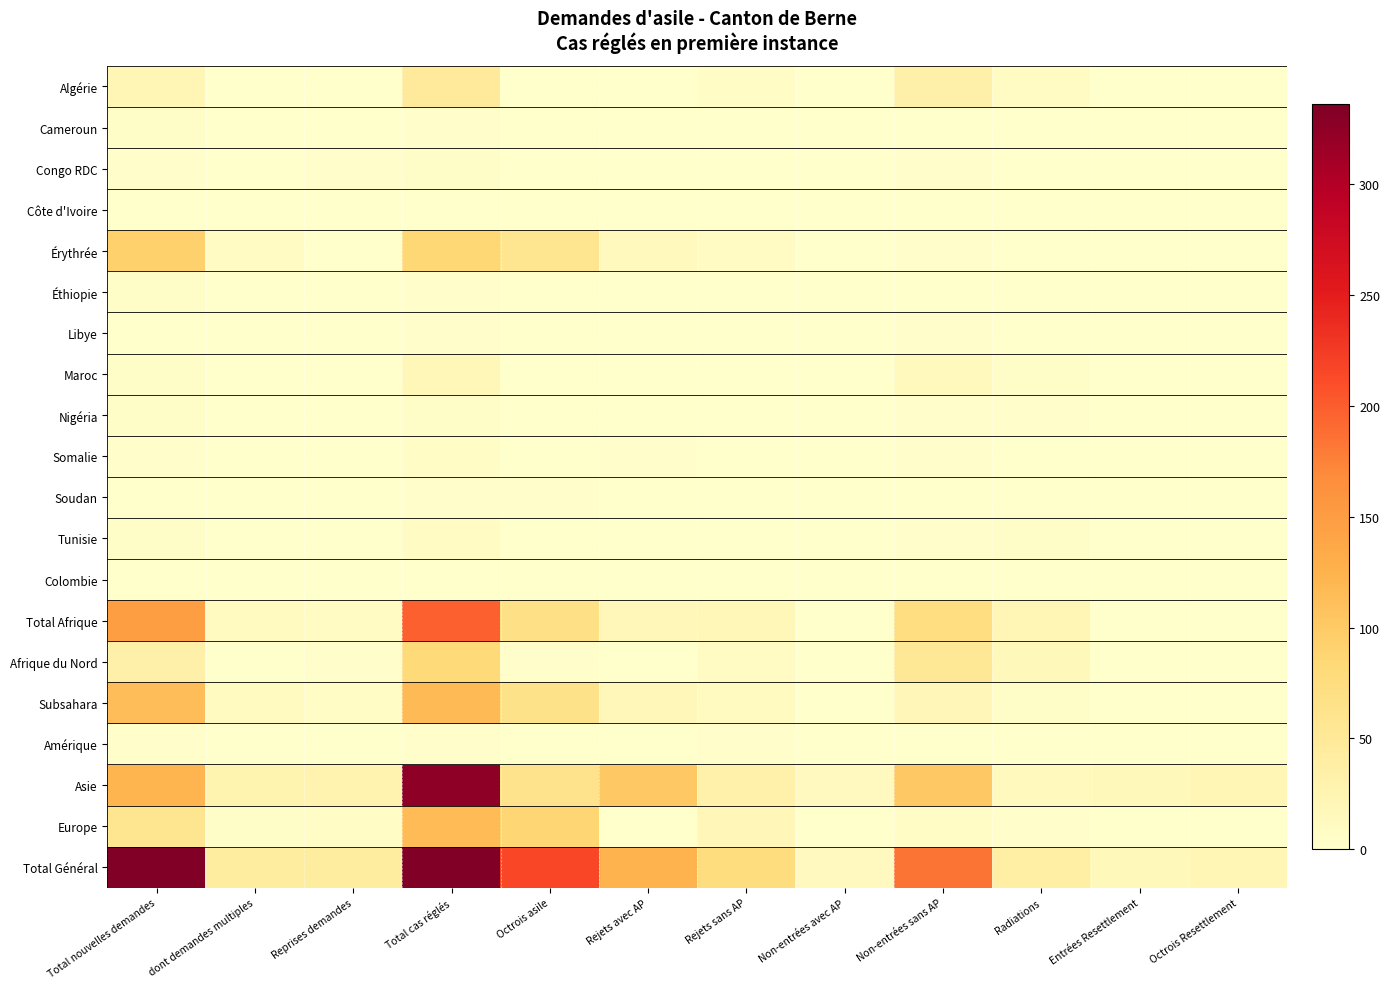

Reading right to left, transcribe all the data shown in this chart.

Algérie: Octrois Resettlement=0	Entrées Resettlement=0	Radiations=8	Non-entrées sans AP=33	Non-entrées avec AP=0	Rejets sans AP=7	Rejets avec AP=0	Octrois asile=0	Total cas réglés=48	Reprises demandes=1	dont demandes multiples=0	Total nouvelles demandes=21
Cameroun: Octrois Resettlement=0	Entrées Resettlement=0	Radiations=0	Non-entrées sans AP=1	Non-entrées avec AP=0	Rejets sans AP=0	Rejets avec AP=0	Octrois asile=1	Total cas réglés=2	Reprises demandes=1	dont demandes multiples=0	Total nouvelles demandes=4
Congo RDC: Octrois Resettlement=0	Entrées Resettlement=0	Radiations=0	Non-entrées sans AP=2	Non-entrées avec AP=0	Rejets sans AP=1	Rejets avec AP=1	Octrois asile=0	Total cas réglés=4	Reprises demandes=3	dont demandes multiples=0	Total nouvelles demandes=3
Côte d'Ivoire: Octrois Resettlement=0	Entrées Resettlement=0	Radiations=0	Non-entrées sans AP=0	Non-entrées avec AP=0	Rejets sans AP=0	Rejets avec AP=0	Octrois asile=1	Total cas réglés=1	Reprises demandes=1	dont demandes multiples=0	Total nouvelles demandes=1
Érythrée: Octrois Resettlement=0	Entrées Resettlement=0	Radiations=0	Non-entrées sans AP=3	Non-entrées avec AP=0	Rejets sans AP=10	Rejets avec AP=14	Octrois asile=57	Total cas réglés=84	Reprises demandes=0	dont demandes multiples=9	Total nouvelles demandes=92
Éthiopie: Octrois Resettlement=0	Entrées Resettlement=0	Radiations=0	Non-entrées sans AP=1	Non-entrées avec AP=0	Rejets sans AP=0	Rejets avec AP=1	Octrois asile=1	Total cas réglés=3	Reprises demandes=0	dont demandes multiples=1	Total nouvelles demandes=4
Libye: Octrois Resettlement=0	Entrées Resettlement=0	Radiations=0	Non-entrées sans AP=2	Non-entrées avec AP=0	Rejets sans AP=0	Rejets avec AP=0	Octrois asile=1	Total cas réglés=3	Reprises demandes=0	dont demandes multiples=0	Total nouvelles demandes=1
Maroc: Octrois Resettlement=0	Entrées Resettlement=0	Radiations=5	Non-entrées sans AP=14	Non-entrées avec AP=0	Rejets sans AP=0	Rejets avec AP=0	Octrois asile=0	Total cas réglés=19	Reprises demandes=1	dont demandes multiples=0	Total nouvelles demandes=5
Nigéria: Octrois Resettlement=0	Entrées Resettlement=0	Radiations=3	Non-entrées sans AP=2	Non-entrées avec AP=0	Rejets sans AP=0	Rejets avec AP=0	Octrois asile=0	Total cas réglés=5	Reprises demandes=0	dont demandes multiples=1	Total nouvelles demandes=5
Somalie: Octrois Resettlement=0	Entrées Resettlement=0	Radiations=1	Non-entrées sans AP=3	Non-entrées avec AP=0	Rejets sans AP=0	Rejets avec AP=2	Octrois asile=0	Total cas réglés=6	Reprises demandes=0	dont demandes multiples=0	Total nouvelles demandes=2
Soudan: Octrois Resettlement=0	Entrées Resettlement=0	Radiations=0	Non-entrées sans AP=0	Non-entrées avec AP=0	Rejets sans AP=0	Rejets avec AP=0	Octrois asile=3	Total cas réglés=3	Reprises demandes=0	dont demandes multiples=0	Total nouvelles demandes=1
Tunisie: Octrois Resettlement=0	Entrées Resettlement=0	Radiations=4	Non-entrées sans AP=3	Non-entrées avec AP=0	Rejets sans AP=0	Rejets avec AP=0	Octrois asile=1	Total cas réglés=8	Reprises demandes=0	dont demandes multiples=0	Total nouvelles demandes=5
Colombie: Octrois Resettlement=0	Entrées Resettlement=0	Radiations=0	Non-entrées sans AP=0	Non-entrées avec AP=0	Rejets sans AP=1	Rejets avec AP=0	Octrois asile=0	Total cas réglés=1	Reprises demandes=0	dont demandes multiples=0	Total nouvelles demandes=0
Total Afrique: Octrois Resettlement=0	Entrées Resettlement=0	Radiations=21	Non-entrées sans AP=73	Non-entrées avec AP=0	Rejets sans AP=19	Rejets avec AP=18	Octrois asile=67	Total cas réglés=198	Reprises demandes=8	dont demandes multiples=11	Total nouvelles demandes=147
Afrique du Nord: Octrois Resettlement=0	Entrées Resettlement=0	Radiations=17	Non-entrées sans AP=53	Non-entrées avec AP=0	Rejets sans AP=8	Rejets avec AP=0	Octrois asile=3	Total cas réglés=81	Reprises demandes=2	dont demandes multiples=0	Total nouvelles demandes=33
Subsahara: Octrois Resettlement=0	Entrées Resettlement=0	Radiations=4	Non-entrées sans AP=20	Non-entrées avec AP=0	Rejets sans AP=11	Rejets avec AP=18	Octrois asile=64	Total cas réglés=117	Reprises demandes=6	dont demandes multiples=11	Total nouvelles demandes=114
Amérique: Octrois Resettlement=0	Entrées Resettlement=0	Radiations=0	Non-entrées sans AP=0	Non-entrées avec AP=0	Rejets sans AP=3	Rejets avec AP=0	Octrois asile=0	Total cas réglés=3	Reprises demandes=0	dont demandes multiples=0	Total nouvelles demandes=2
Asie: Octrois Resettlement=21	Entrées Resettlement=17	Radiations=14	Non-entrées sans AP=102	Non-entrées avec AP=13	Rejets sans AP=32	Rejets avec AP=102	Octrois asile=62	Total cas réglés=325	Reprises demandes=28	dont demandes multiples=27	Total nouvelles demandes=123
Europe: Octrois Resettlement=0	Entrées Resettlement=0	Radiations=2	Non-entrées sans AP=6	Non-entrées avec AP=0	Rejets sans AP=20	Rejets avec AP=1	Octrois asile=87	Total cas réglés=116	Reprises demandes=6	dont demandes multiples=4	Total nouvelles demandes=58
Total Général: Octrois Resettlement=21	Entrées Resettlement=17	Radiations=38	Non-entrées sans AP=184	Non-entrées avec AP=13	Rejets sans AP=75	Rejets avec AP=124	Octrois asile=216	Total cas réglés=650	Reprises demandes=42	dont demandes multiples=42	Total nouvelles demandes=336